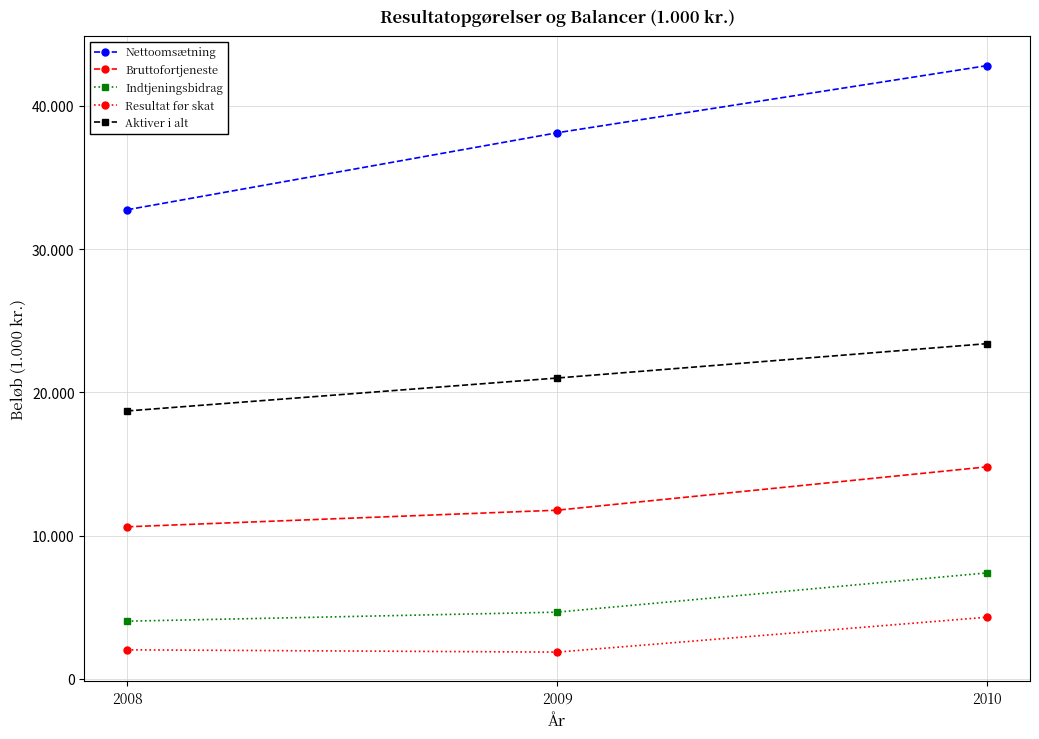

What is the difference between the maximum and minimum values in the Nettoomsætning series?

10063